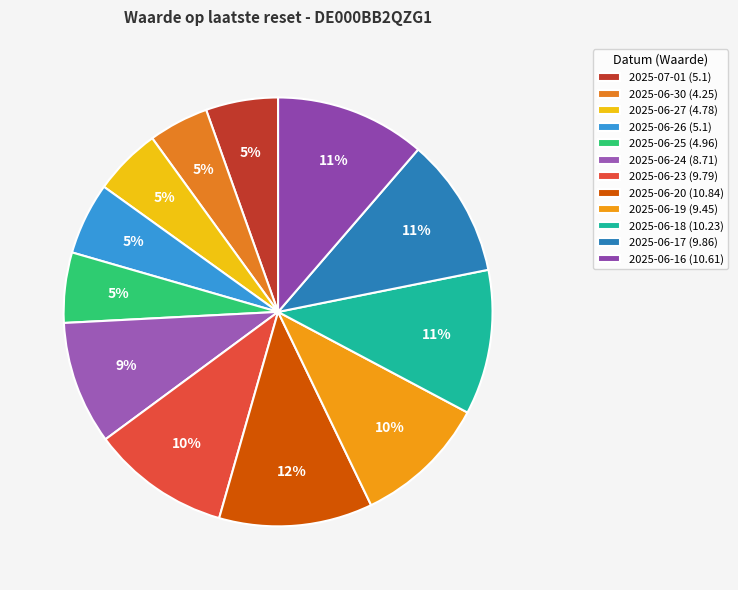

Is it true that 2025-06-25 is 5% of the pie?

True